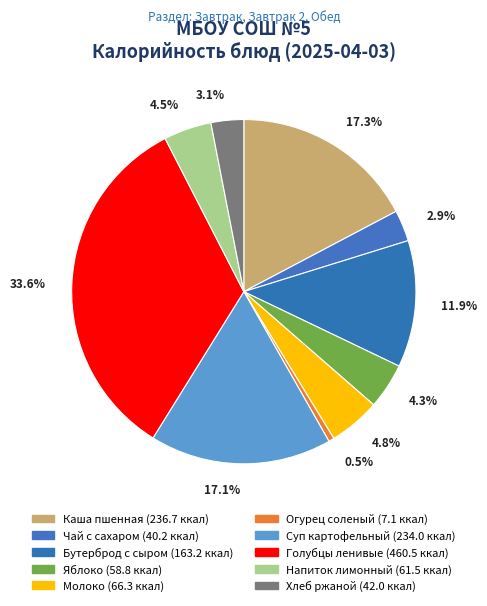

Is it true that Бутерброд с сыром is 12% of the pie?

True